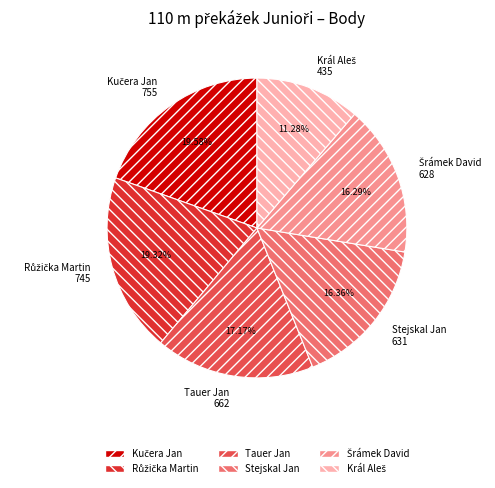

Does any single category account for the majority?

No